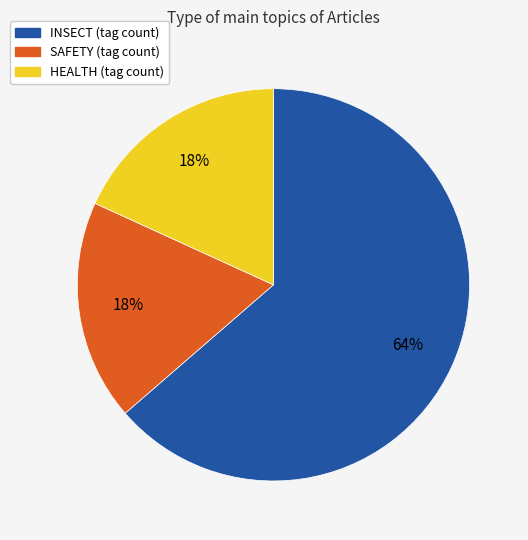

To the nearest percent, what is the average slice percentage?

33%